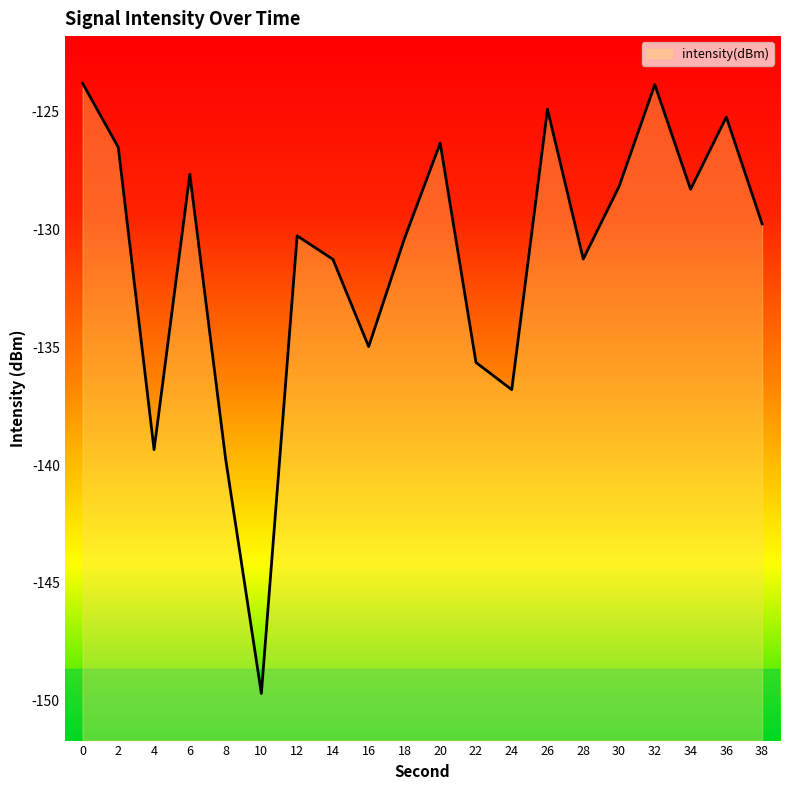

What is the value of the 3rd point from the left?

-139.3